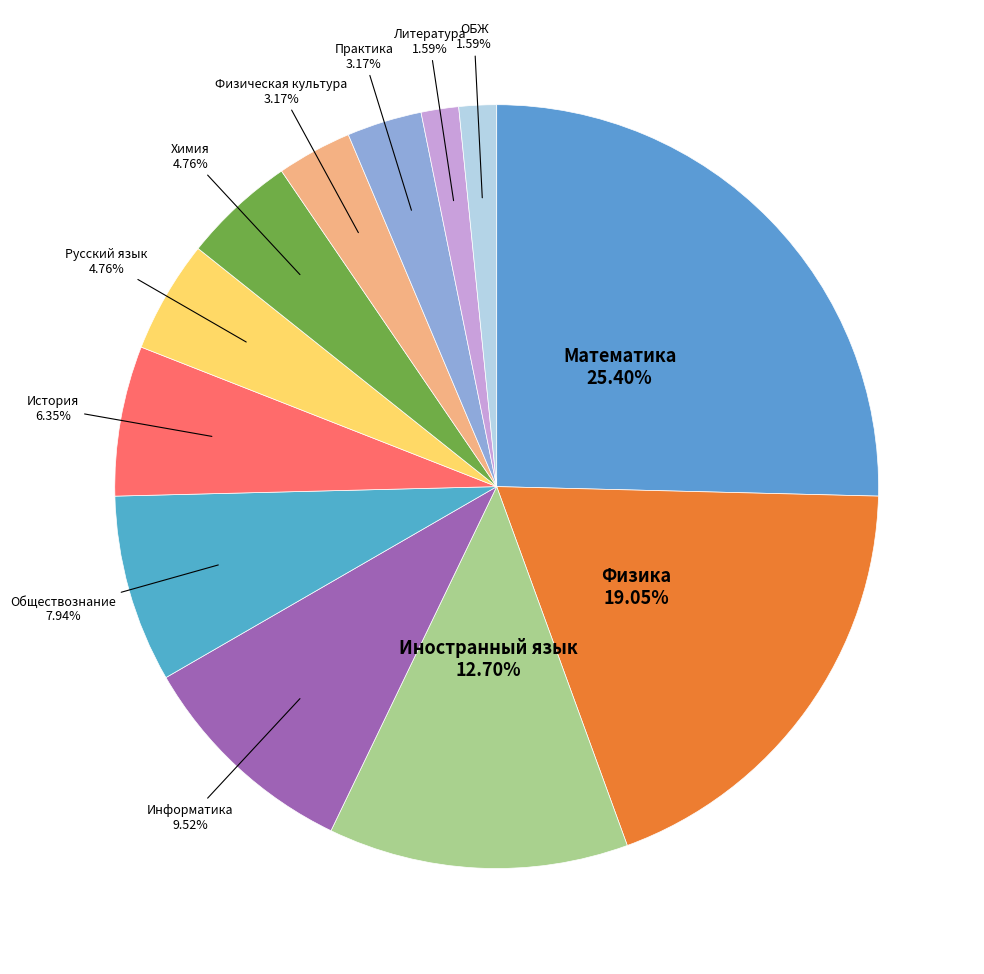

Rank the categories by value from highest to lowest.

Математика, Физика, Иностранный язык, Информатика, Обществознание, История, Русский язык, Химия, Физическая культура, Практика, Литература, ОБЖ